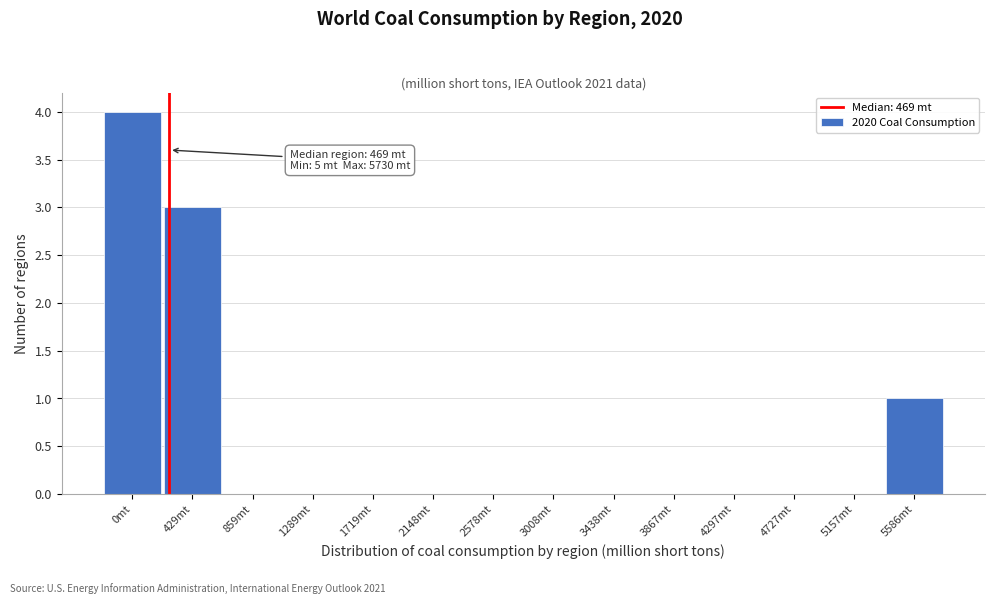

Reading right to left, extract all data points from this chart.

5586mt=1	5157mt=0	4727mt=0	4297mt=0	3867mt=0	3438mt=0	3008mt=0	2578mt=0	2148mt=0	1719mt=0	1289mt=0	859mt=0	429mt=3	0mt=4